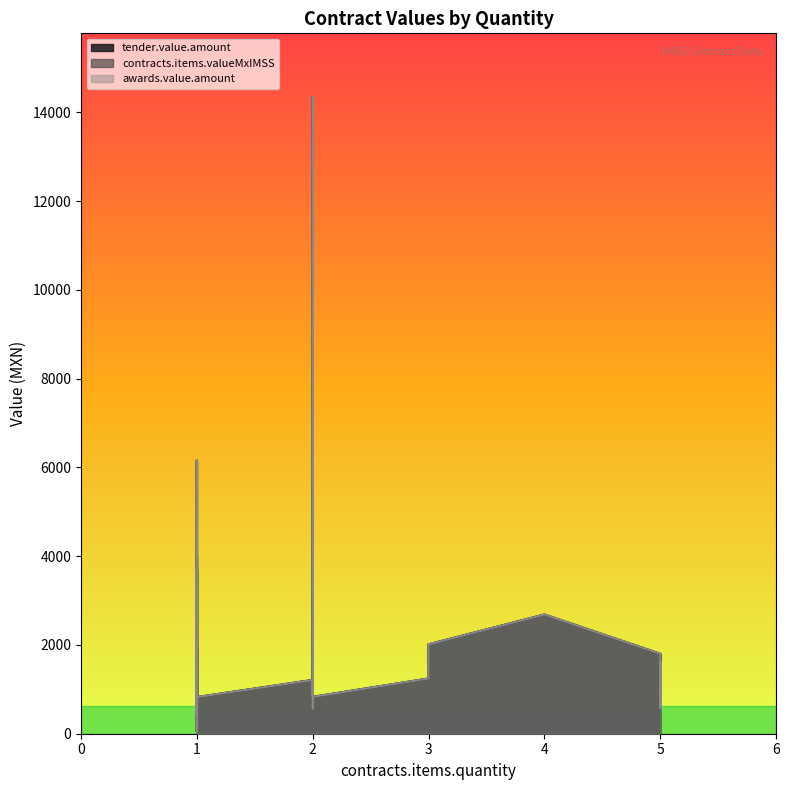

True or false: tender.value.amount and contracts.items.valueMxIMSS intersect in this chart.

False